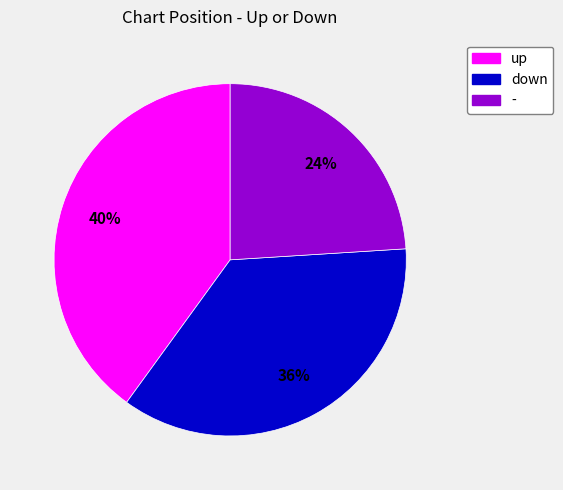

What percentage is the - slice, to the nearest percent?

24%